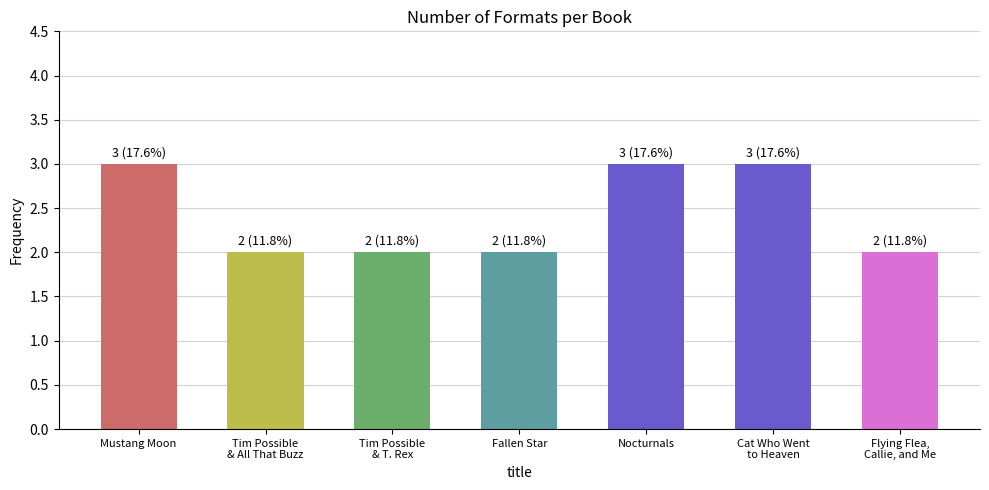

What is the label of the 3rd bar from the right?

Nocturnals